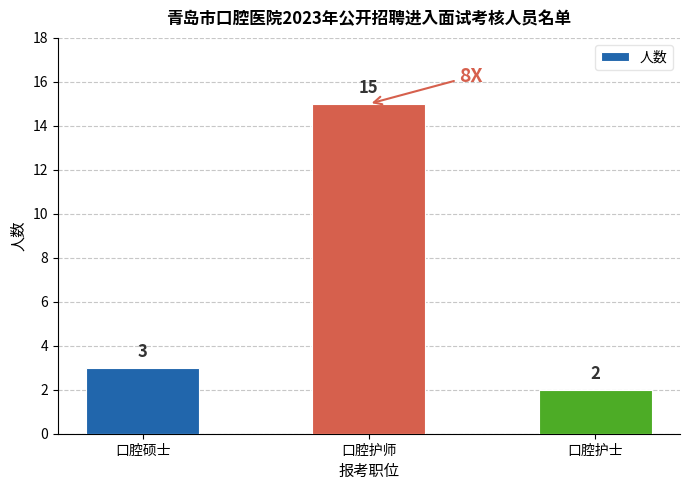

Where is the data nearest to the value 8?

口腔硕士